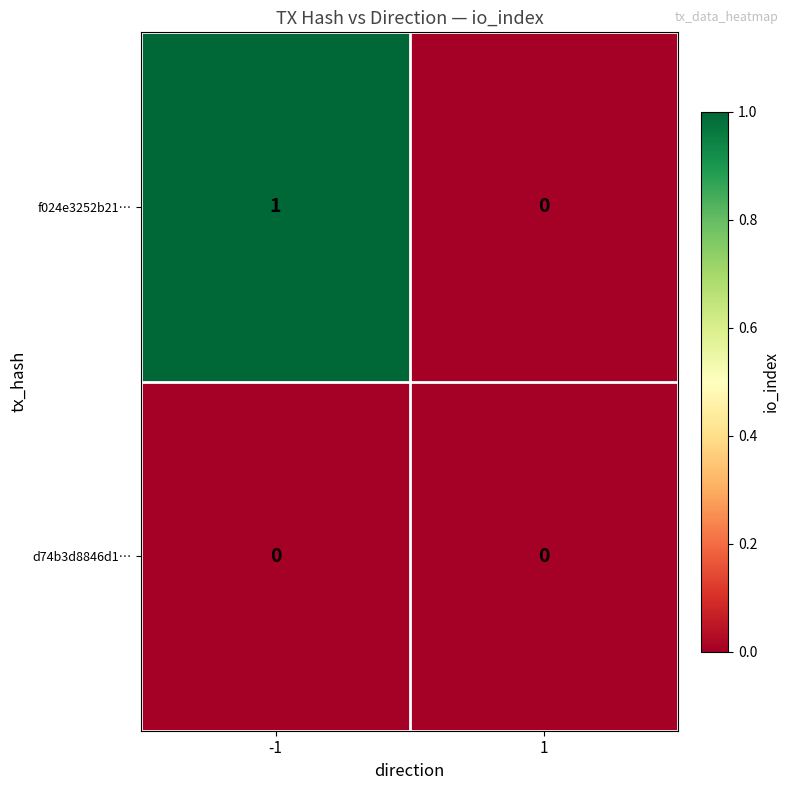

Rank the series by their maximum value, from highest to lowest.

f024e3252b21…, d74b3d8846d1…